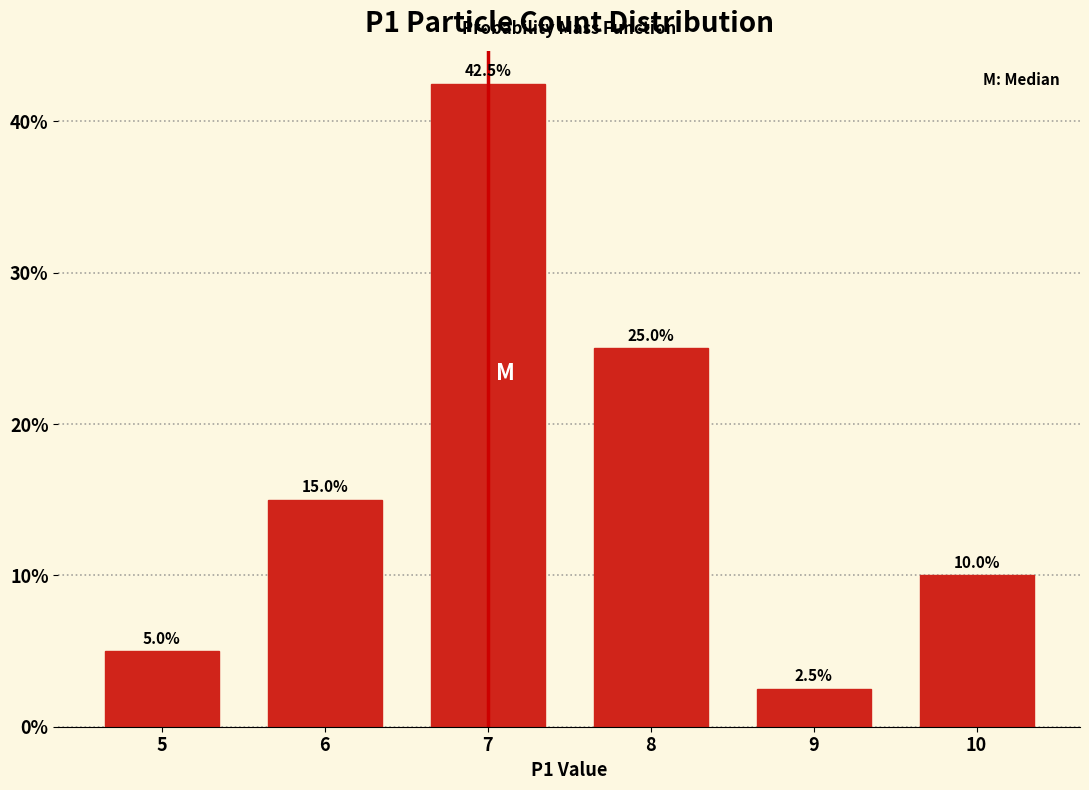

Reading left to right, what are all the values shown in this chart?

5=5.0	6=15.0	7=42.5	8=25.0	9=2.5	10=10.0